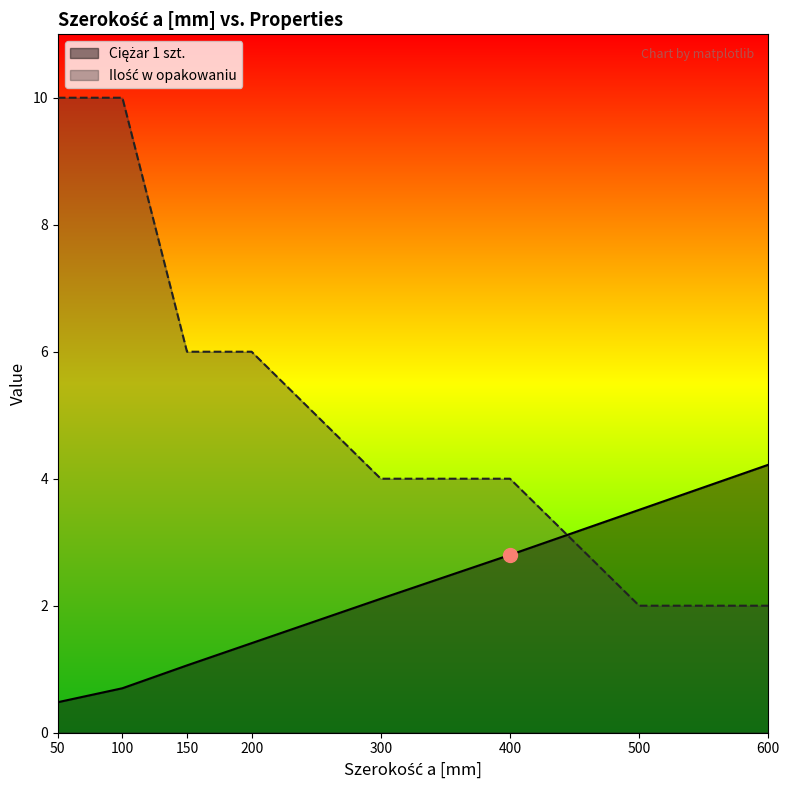

Which series has the largest total across all categories?

Ilość w opakowaniu